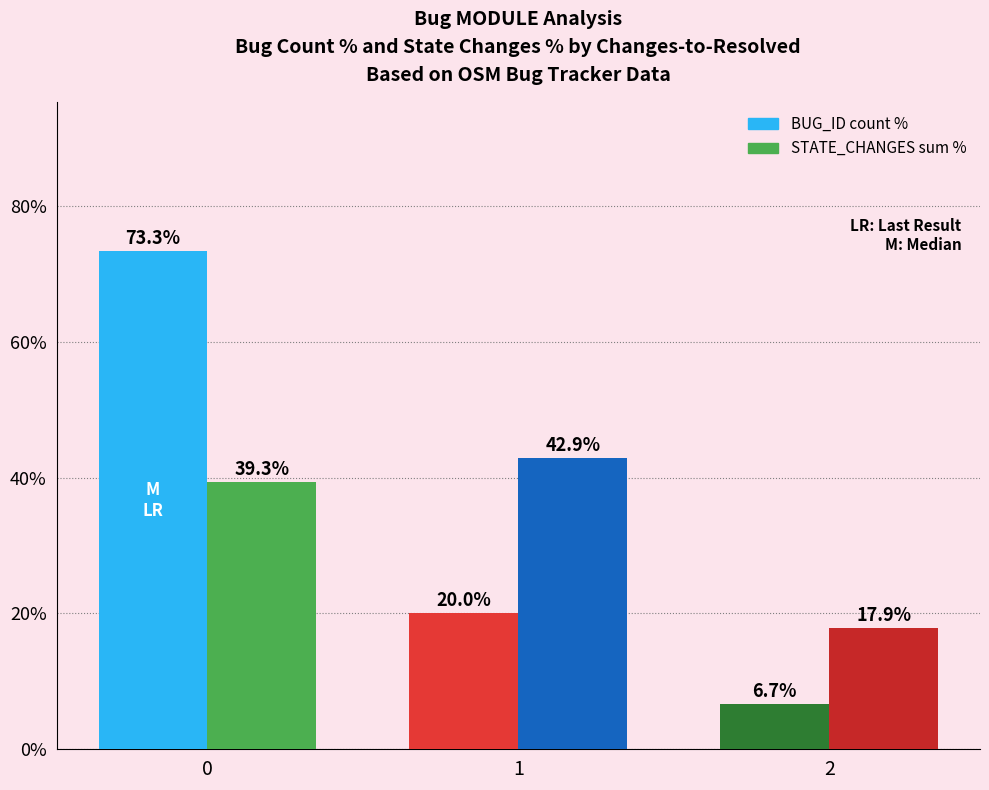

What is the difference between the maximum and second lowest values in the BUG_ID count % series?

53.3